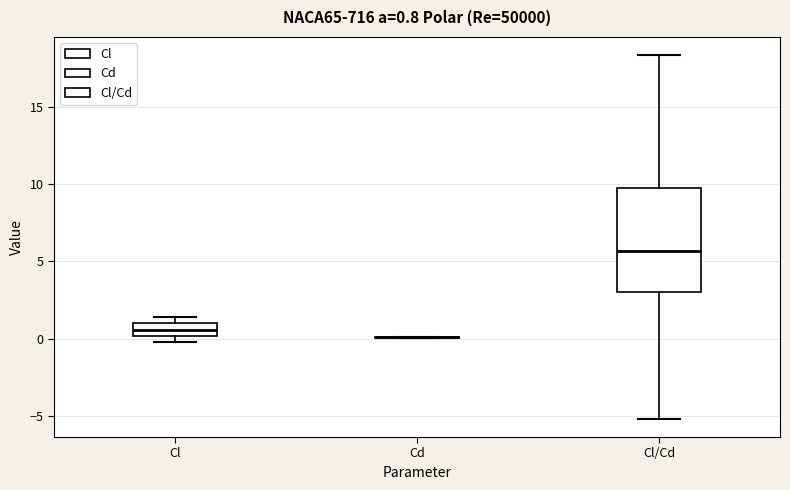

Which box is the tallest, from its lower edge to its upper edge?

Cl/Cd